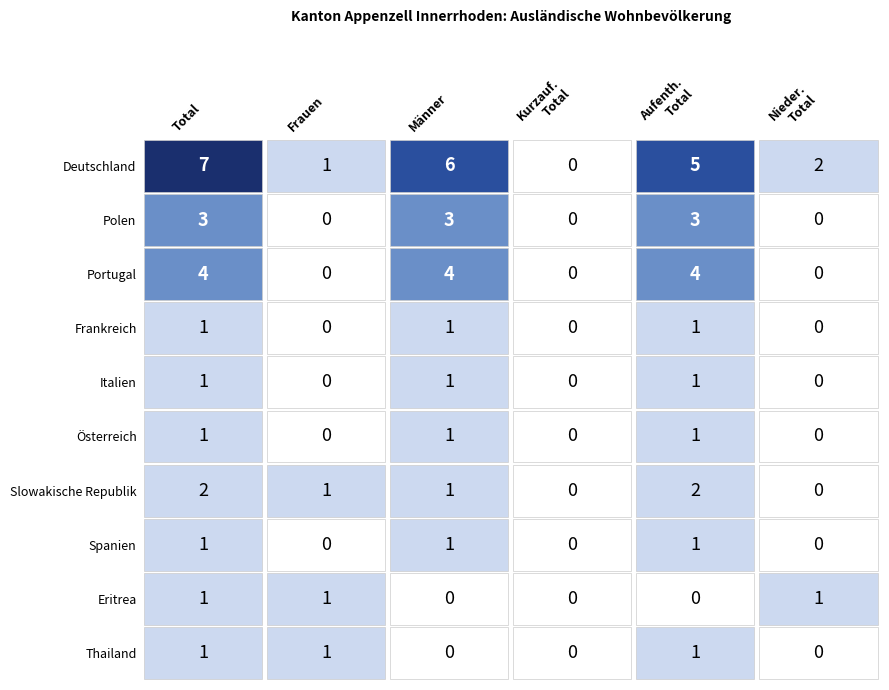

Reading left to right, transcribe all the data shown in this chart.

Deutschland: Total=7	Frauen=1	Männer=6	Kurzaufenthalter_Total=0	Aufenthalter_Total=5	Niedergelassene_Total=2
Polen: Total=3	Frauen=0	Männer=3	Kurzaufenthalter_Total=0	Aufenthalter_Total=3	Niedergelassene_Total=0
Portugal: Total=4	Frauen=0	Männer=4	Kurzaufenthalter_Total=0	Aufenthalter_Total=4	Niedergelassene_Total=0
Frankreich: Total=1	Frauen=0	Männer=1	Kurzaufenthalter_Total=0	Aufenthalter_Total=1	Niedergelassene_Total=0
Italien: Total=1	Frauen=0	Männer=1	Kurzaufenthalter_Total=0	Aufenthalter_Total=1	Niedergelassene_Total=0
Österreich: Total=1	Frauen=0	Männer=1	Kurzaufenthalter_Total=0	Aufenthalter_Total=1	Niedergelassene_Total=0
Slowakische Republik: Total=2	Frauen=1	Männer=1	Kurzaufenthalter_Total=0	Aufenthalter_Total=2	Niedergelassene_Total=0
Spanien: Total=1	Frauen=0	Männer=1	Kurzaufenthalter_Total=0	Aufenthalter_Total=1	Niedergelassene_Total=0
Eritrea: Total=1	Frauen=1	Männer=0	Kurzaufenthalter_Total=0	Aufenthalter_Total=0	Niedergelassene_Total=1
Thailand: Total=1	Frauen=1	Männer=0	Kurzaufenthalter_Total=0	Aufenthalter_Total=1	Niedergelassene_Total=0